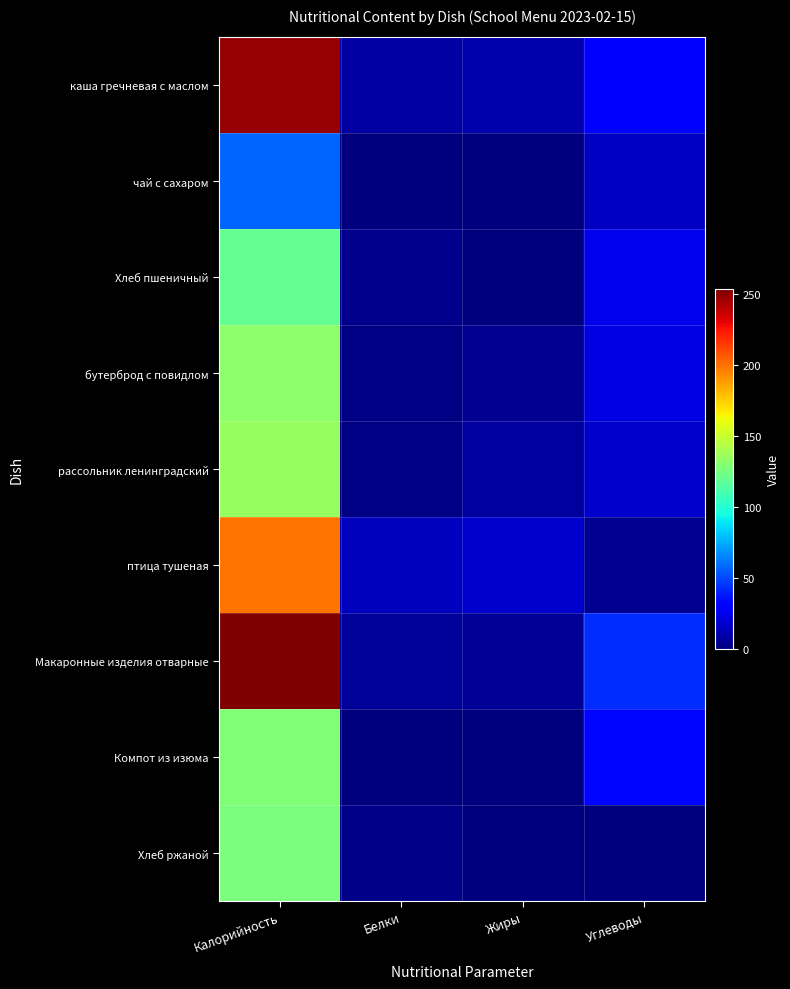

Reading right to left, extract all data points from this chart.

каша гречневая с маслом: Углеводы=30.0	Жиры=10.0	Белки=8.0	Калорийность=248.0
чай с сахаром: Углеводы=15.0	Жиры=0.0	Белки=0.0	Калорийность=57.0
Хлеб пшеничный: Углеводы=24.3	Жиры=0.4	Белки=3.8	Калорийность=119.0
бутерброд с повидлом: Углеводы=22.0	Жиры=4.0	Белки=1.0	Калорийность=132.0
рассольник ленинградский: Углеводы=17.0	Жиры=7.0	Белки=1.8	Калорийность=135.0
птица тушеная: Углеводы=4.5	Жиры=17.8	Белки=13.9	Калорийность=199.0
Макаронные изделия отварные: Углеводы=42.6	Жиры=5.9	Белки=6.4	Калорийность=253.0
Компот из изюма: Углеводы=33.2	Жиры=0.0	Белки=0.4	Калорийность=128.0
Хлеб ржаной: Углеводы=0.6	Жиры=0.6	Белки=2.8	Калорийность=126.0